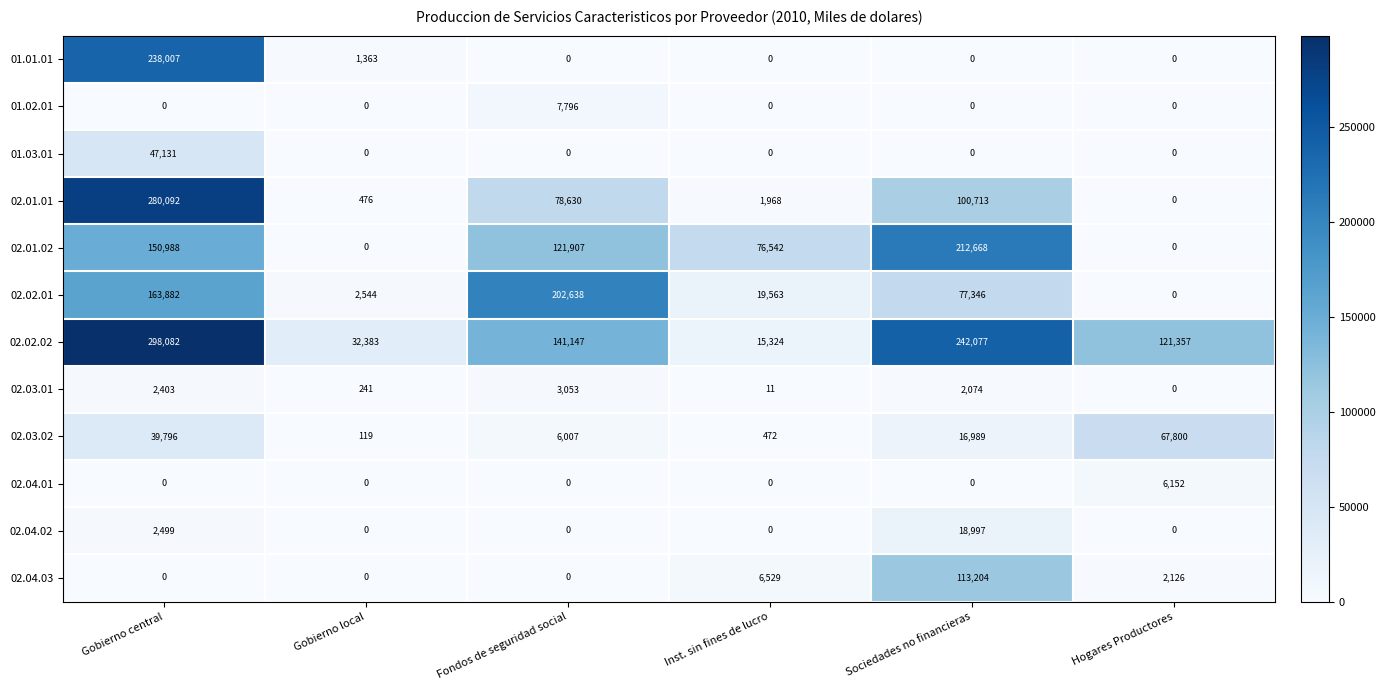

The 02.03.01 series shows 120 at Gobierno local. True or false?

False